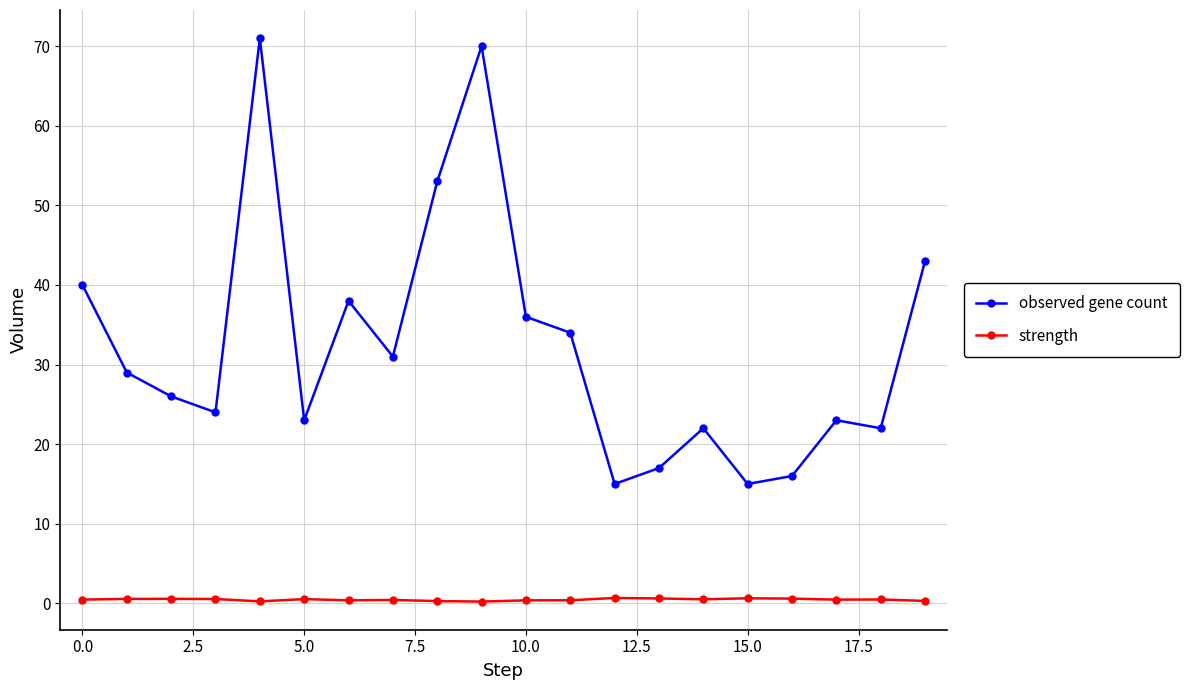

At how many categories does at least one series exceed 58?

2